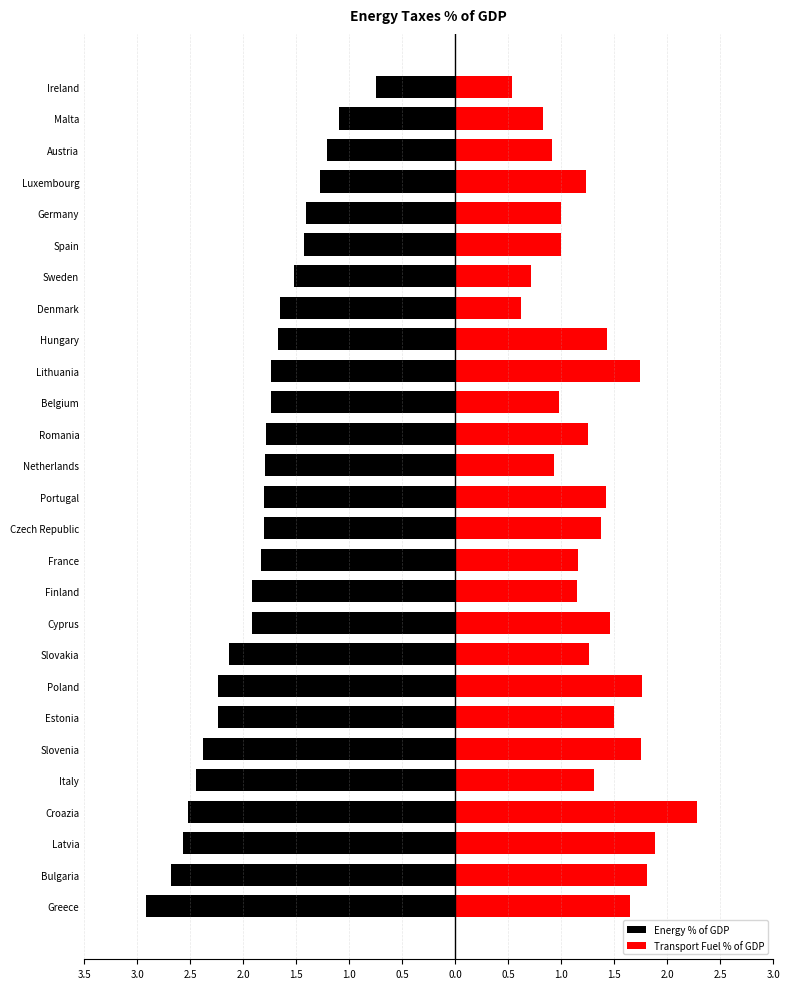

Does the chart contain stacked bars?

No